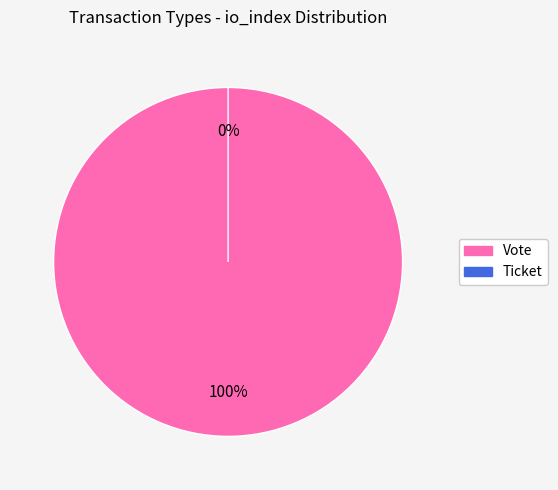

Combined, do Ticket and Vote account for over 50%?

Yes